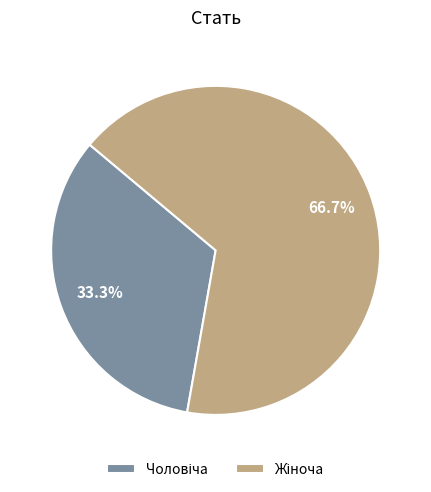

Is there any slice that represents more than half of the pie?

Yes